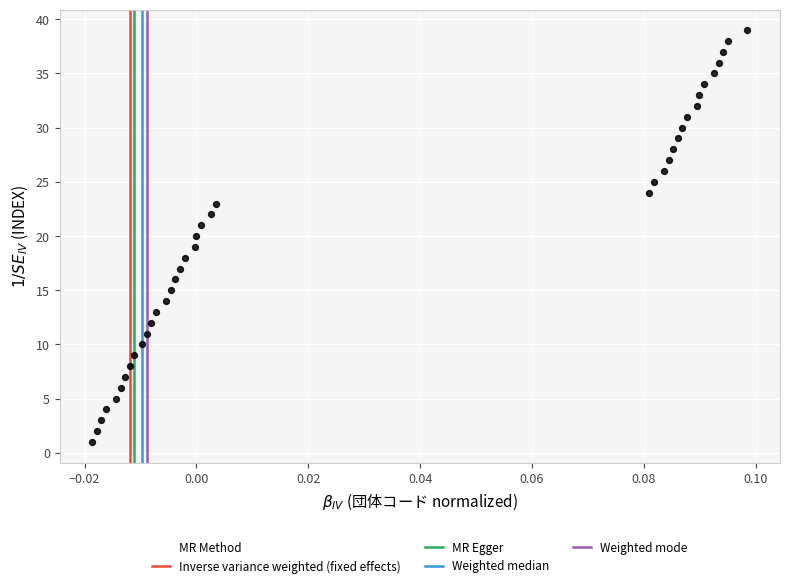

What is the range of Y values (max minus min)?

38